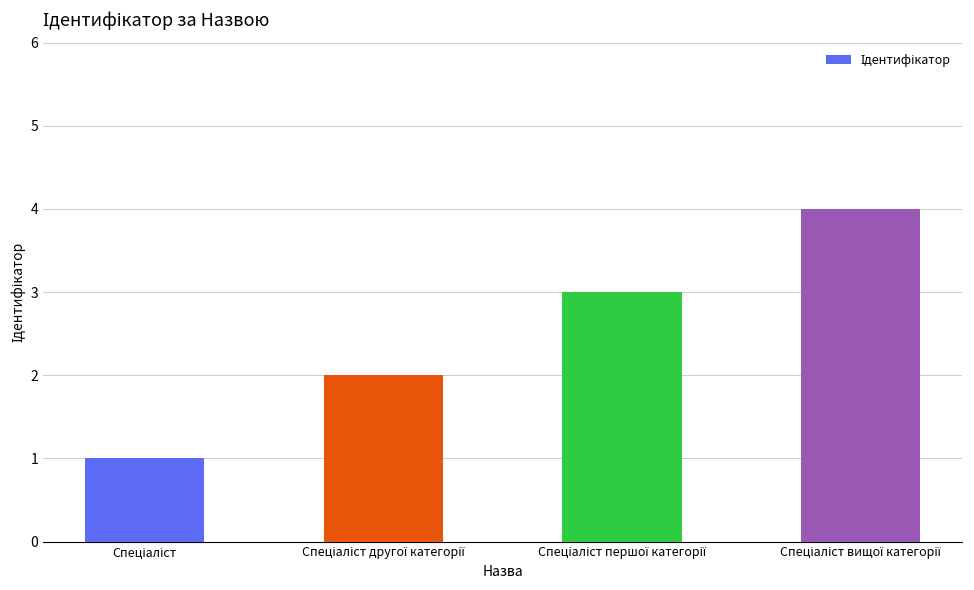

What is the value of the 1st bar from the left?

1